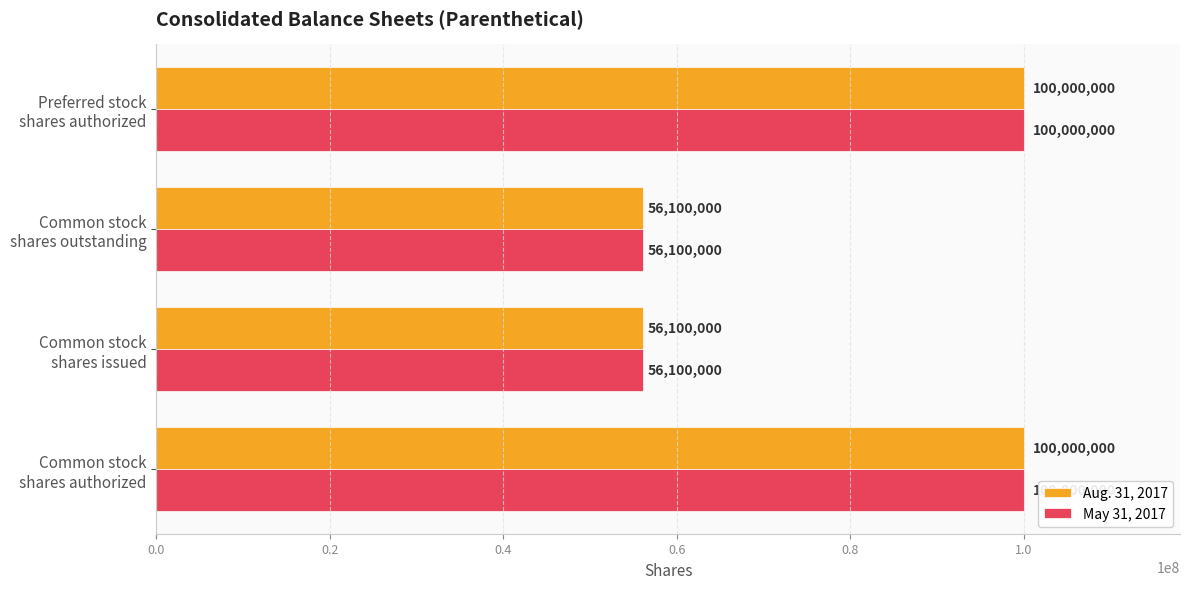

What is the minimum value for Aug. 31, 2017?

56100000